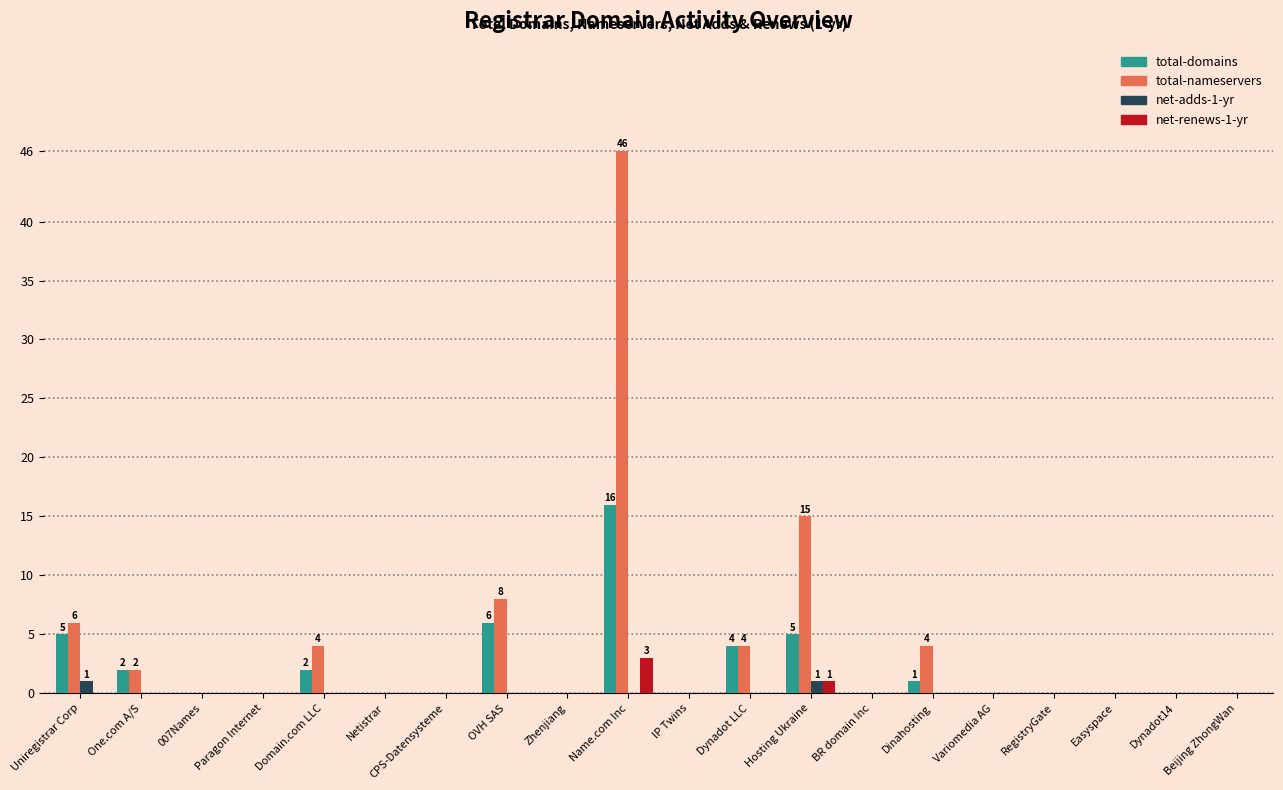

Reading right to left, list all the values displayed in this chart.

total-domains: 0	0	0	0	0	1	0	5	4	0	16	0	6	0	0	2	0	0	2	5
total-nameservers: 0	0	0	0	0	4	0	15	4	0	46	0	8	0	0	4	0	0	2	6
net-adds-1-yr: 0	0	0	0	0	0	0	1	0	0	0	0	0	0	0	0	0	0	0	1
net-renews-1-yr: 0	0	0	0	0	0	0	1	0	0	3	0	0	0	0	0	0	0	0	0